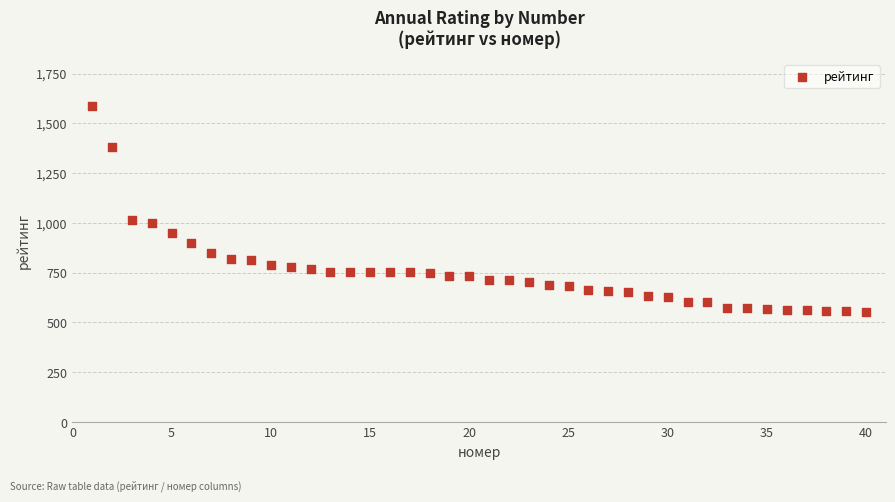

What is the range of X values (max minus min)?

39